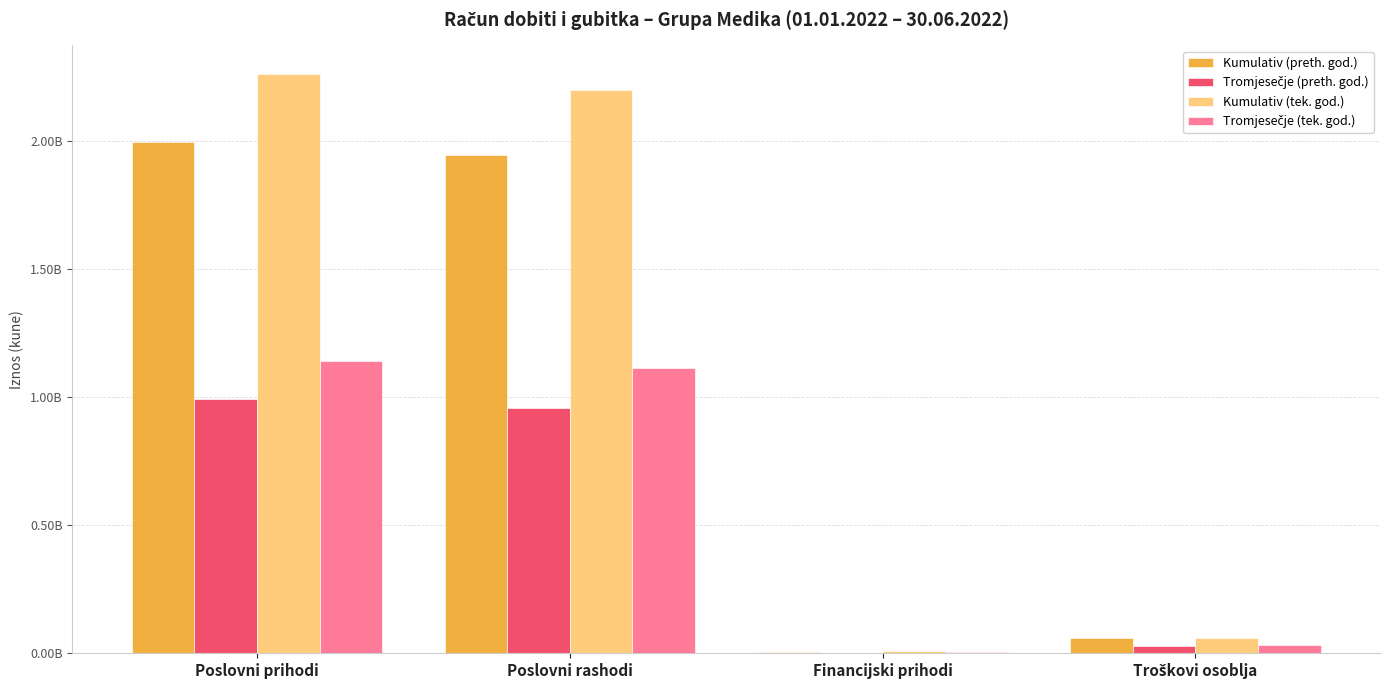

Are the bars grouped side by side (vs. stacked)?

Yes